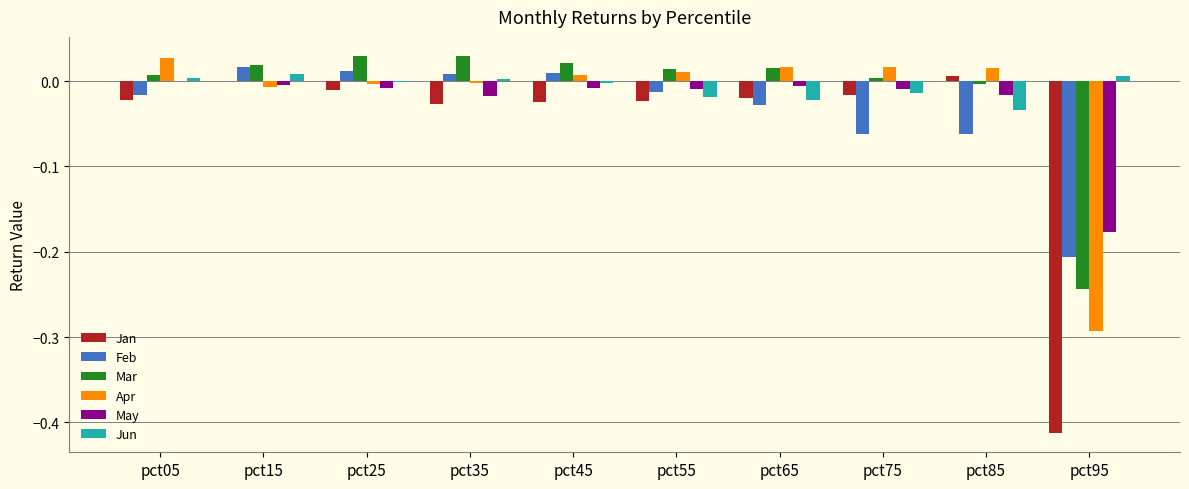

Is the value of Apr at pct45 greater than the value of Feb at pct05?

Yes